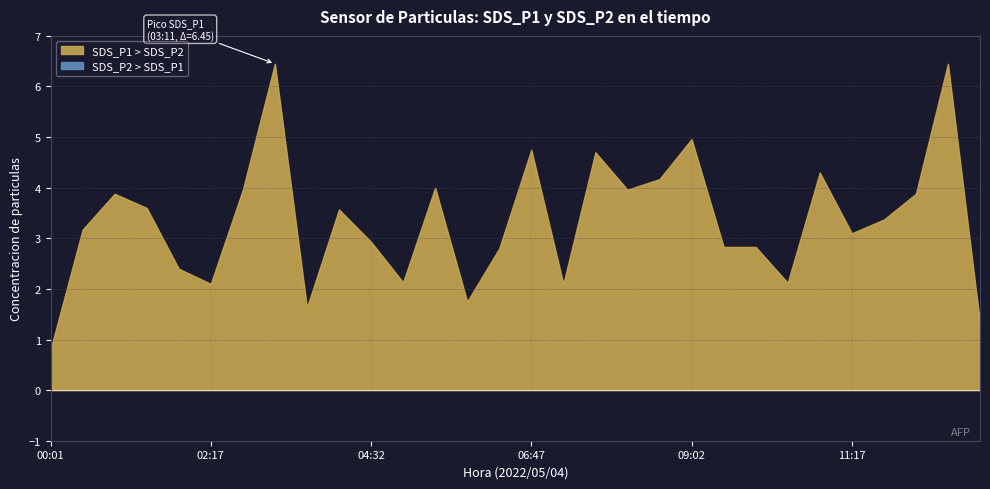

True or false: SDS_P1 and SDS_P2 intersect in this chart.

False